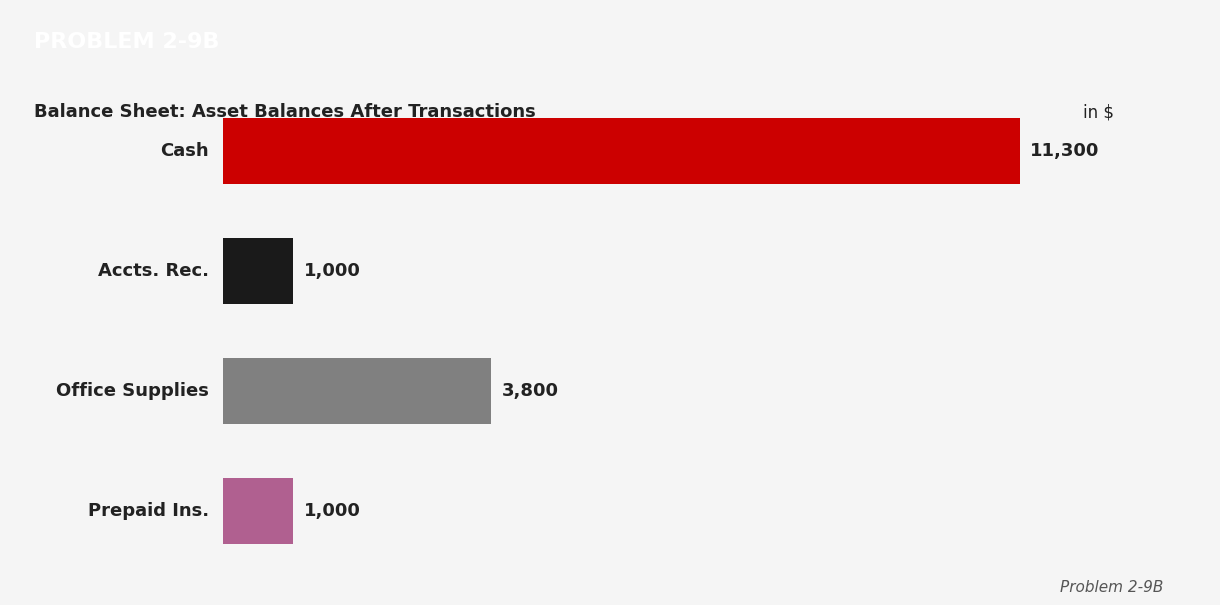

How many bars are there in total?

4